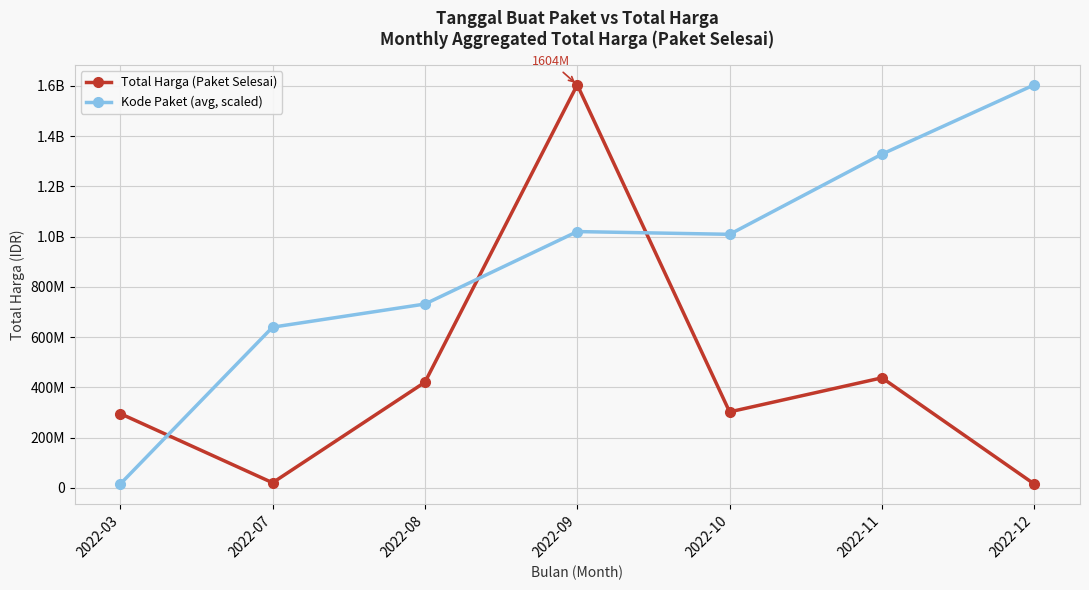

Rank the series by their average value, from highest to lowest.

Kode Paket (avg, scaled), Total Harga (Paket Selesai)